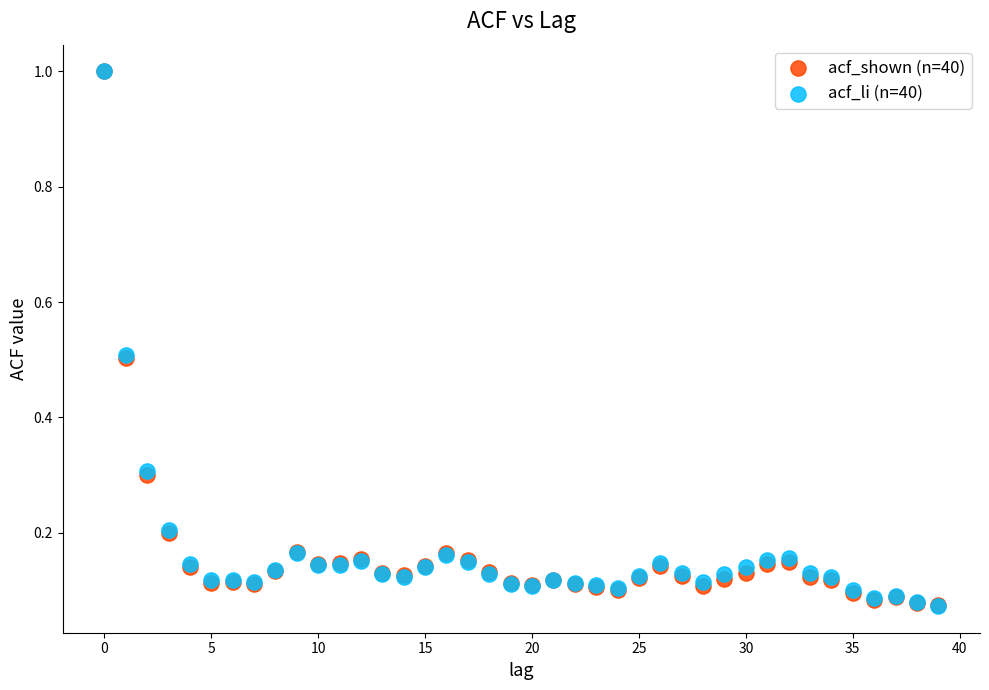

What are all the series names shown in the legend?

acf_shown (n=40), acf_li (n=40)